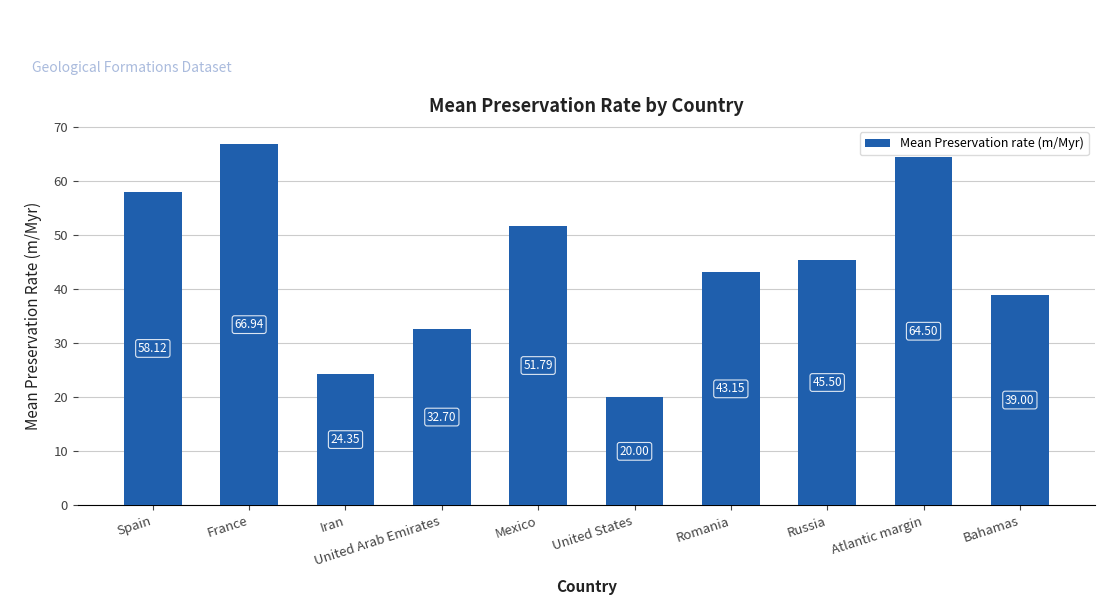

Approximately how many times larger is the value at United States compared to Russia?

0.4